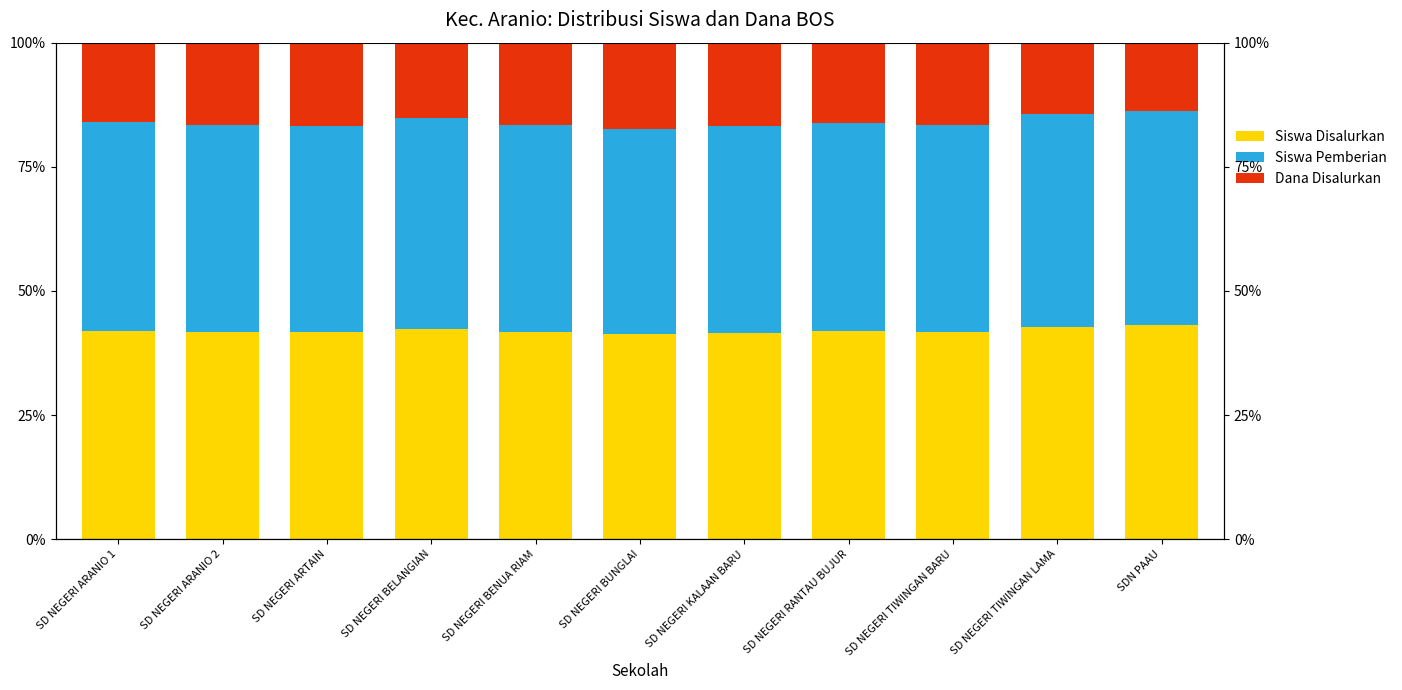

Reading left to right, what are all the values shown in this chart?

Siswa Disalurkan: 42.0	41.7	41.6	42.4	41.7	41.3	41.6	41.9	41.7	42.8	43.1
Siswa Pemberian: 42.0	41.7	41.6	42.4	41.7	41.3	41.6	41.9	41.7	42.8	43.1
Dana Disalurkan: 16.0	16.6	16.7	15.3	16.6	17.4	16.8	16.1	16.6	14.4	13.8